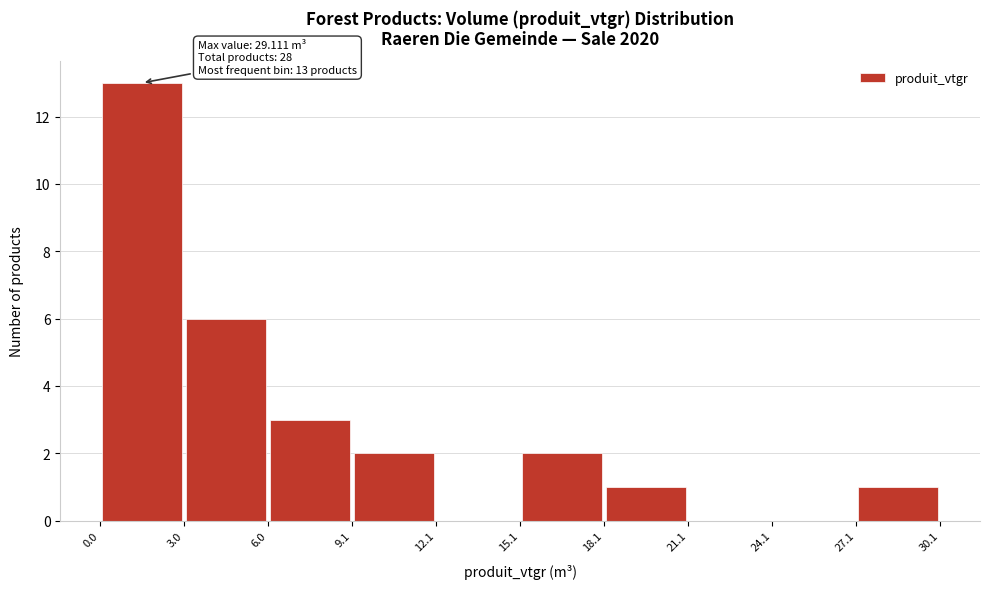

Which range on the x-axis has the tallest bar?

0.0 to 3.0